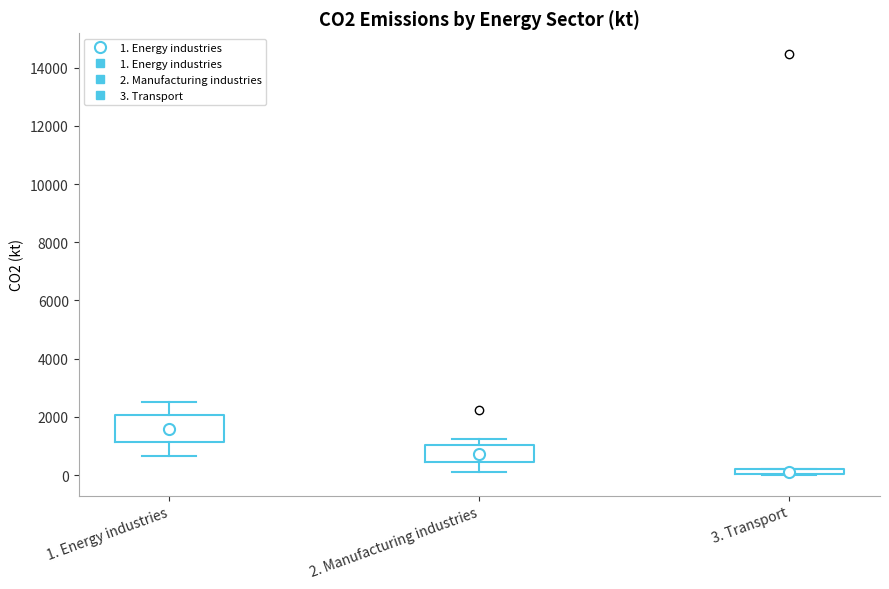

Which box is the tallest, from its lower edge to its upper edge?

1. Energy industries